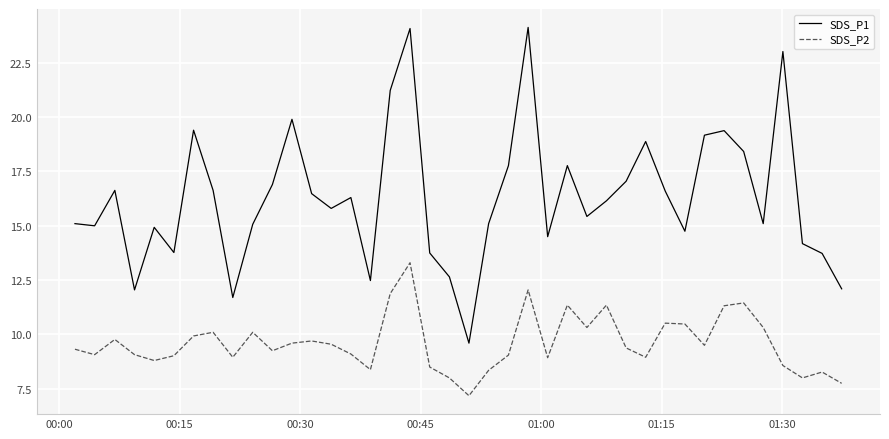

In SDS_P1, how many points are higher than both neighbors (excluding endpoints)?

11